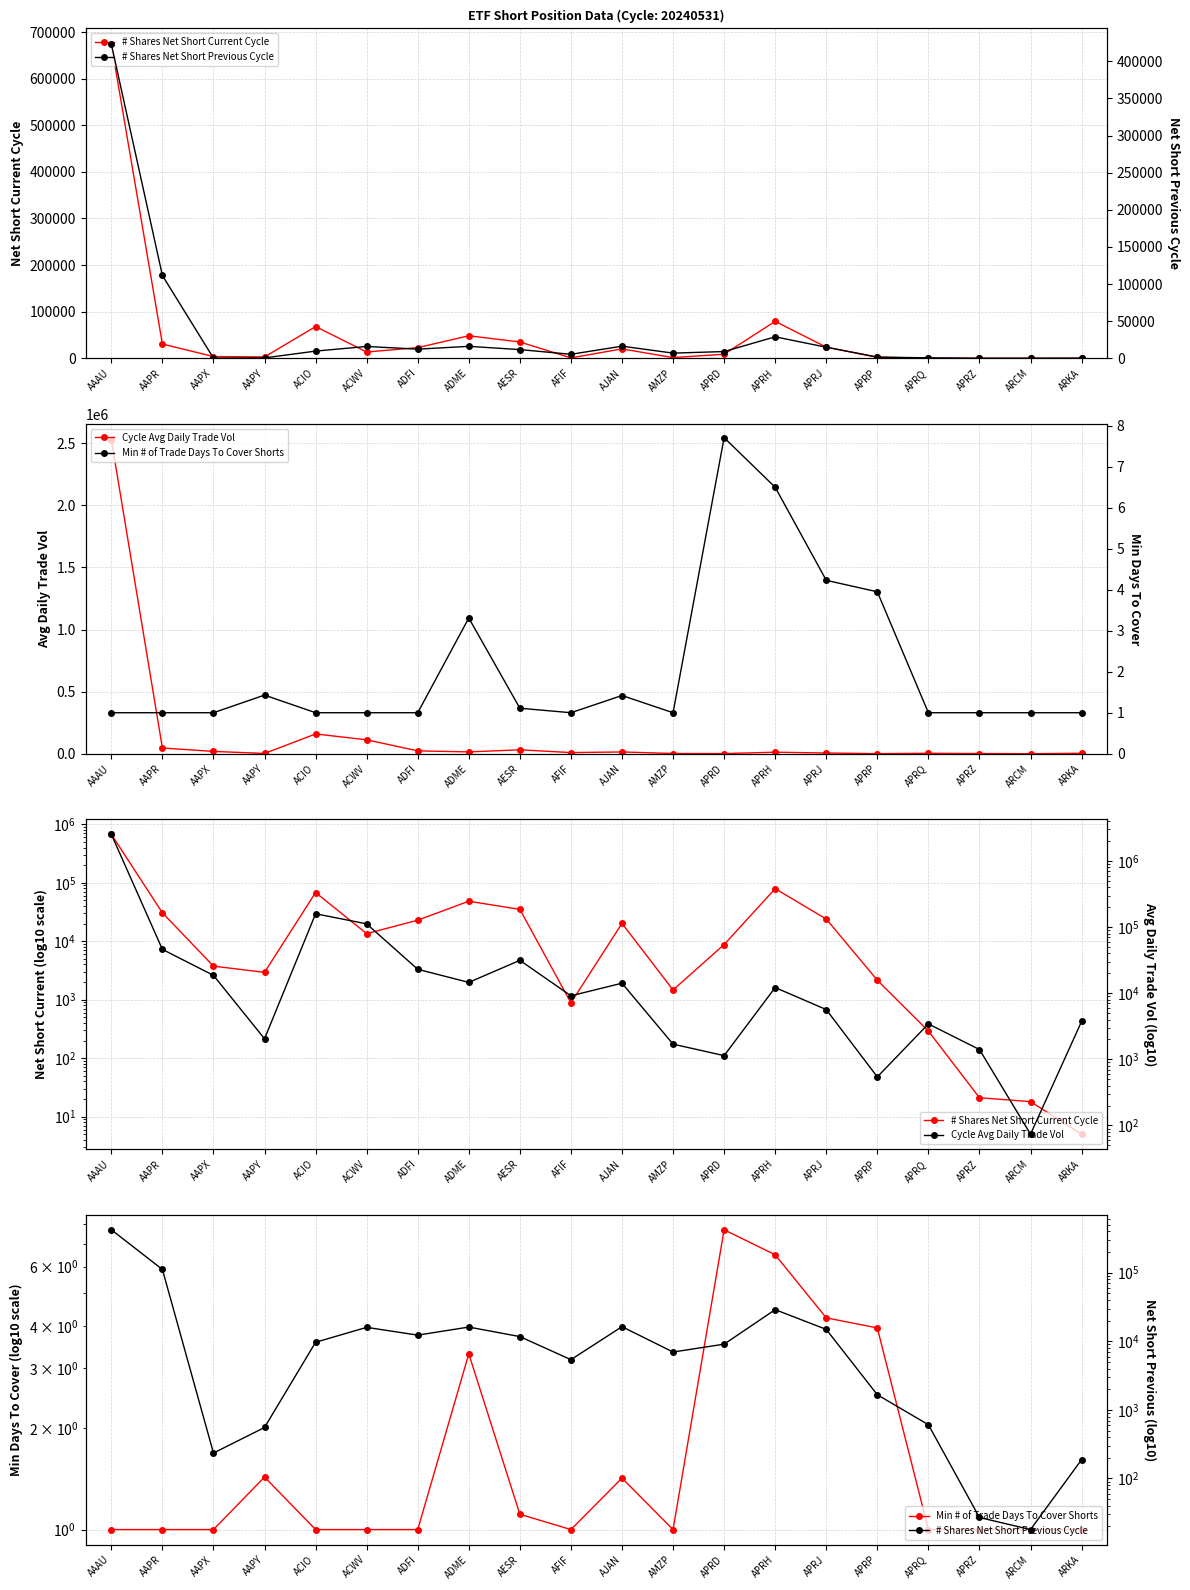

Reading left to right, transcribe all the data shown in this chart.

# Shares Net Short Current Cycle: AAAU=674000.0	AAPR=30588.0	AAPX=3744.0	AAPY=2933.0	ACIO=68098.0	ACWV=13471.0	ADFI=22878.0	ADME=48316.0	AESR=35023.0	AFIF=881.0	AJAN=20190.0	AMZP=1463.0	APRD=8777.0	APRH=79257.0	APRJ=23963.0	APRP=2147.0	APRQ=290.0	APRZ=21.0	ARCM=18.0	ARKA=5.0
Cycle Avg Daily Trade Vol: AAAU=2530032.0	AAPR=46025.0	AAPX=18632.0	AAPY=2047.0	ACIO=159139.0	ACWV=111978.0	ADFI=23020.0	ADME=14583.0	AESR=31438.0	AFIF=9146.0	AJAN=14184.0	AMZP=1699.0	APRD=1139.0	APRH=12200.0	APRJ=5661.0	APRP=543.0	APRQ=3436.0	APRZ=1409.0	ARCM=74.0	ARKA=3745.0
Min # of Trade Days To Cover Shorts: AAAU=1.0	AAPR=1.0	AAPX=1.0	AAPY=1.4	ACIO=1.0	ACWV=1.0	ADFI=1.0	ADME=3.3	AESR=1.1	AFIF=1.0	AJAN=1.4	AMZP=1.0	APRD=7.7	APRH=6.5	APRJ=4.2	APRP=4.0	APRQ=1.0	APRZ=1.0	ARCM=1.0	ARKA=1.0
# Shares Net Short Previous Cycle: AAAU=423058.0	AAPR=111525.0	AAPX=235.0	AAPY=554.0	ACIO=9685.0	ACWV=15968.0	ADFI=12301.0	ADME=16122.0	AESR=11714.0	AFIF=5398.0	AJAN=16332.0	AMZP=6976.0	APRD=9081.0	APRH=28928.0	APRJ=14919.0	APRP=1663.0	APRQ=608.0	APRZ=27.0	ARCM=18.0	ARKA=188.0